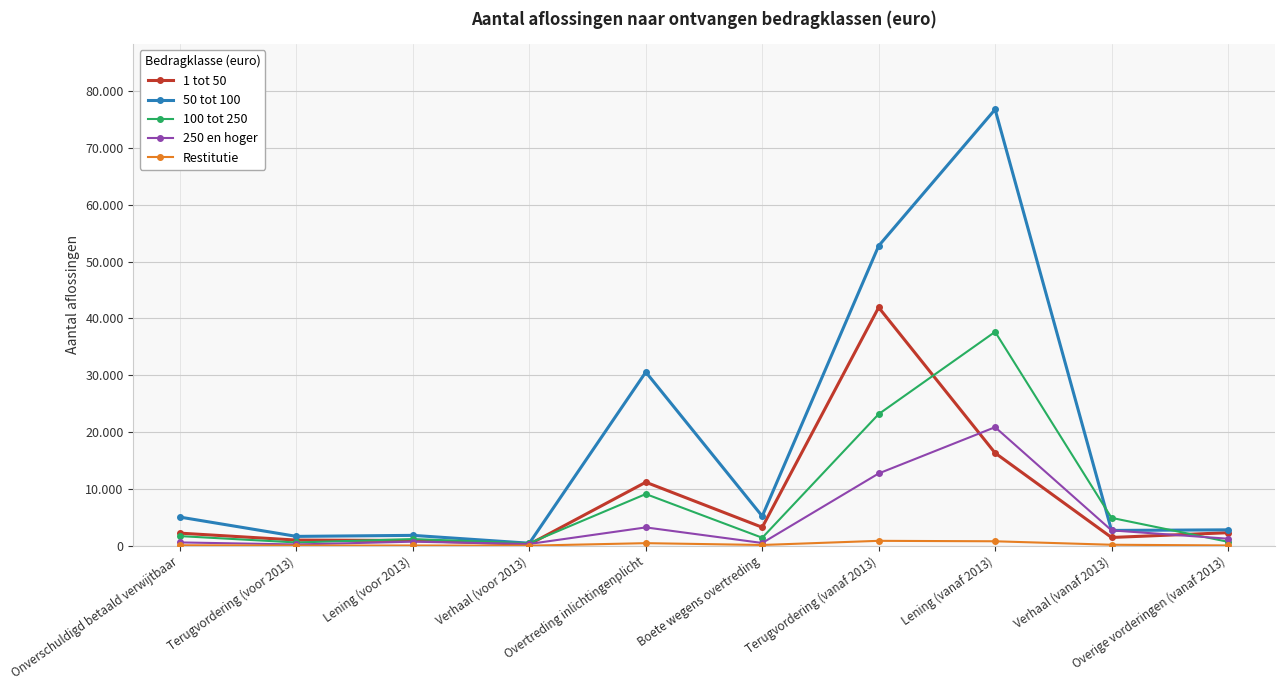

What position from the right is Terugvordering (voor 2013)?

9